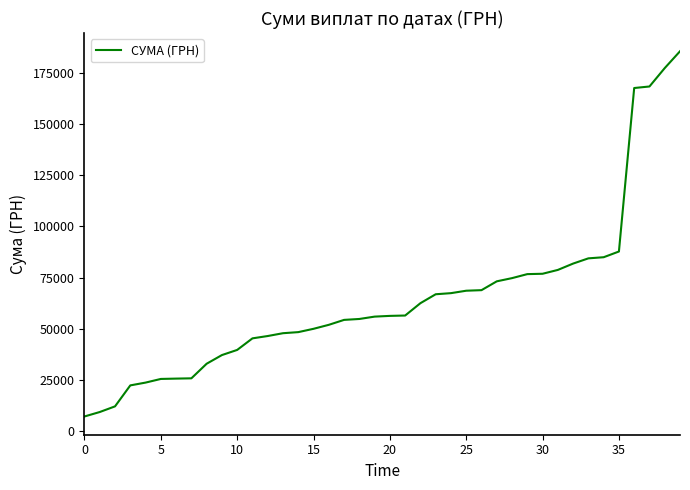

What is the smallest value displayed?

7050.0